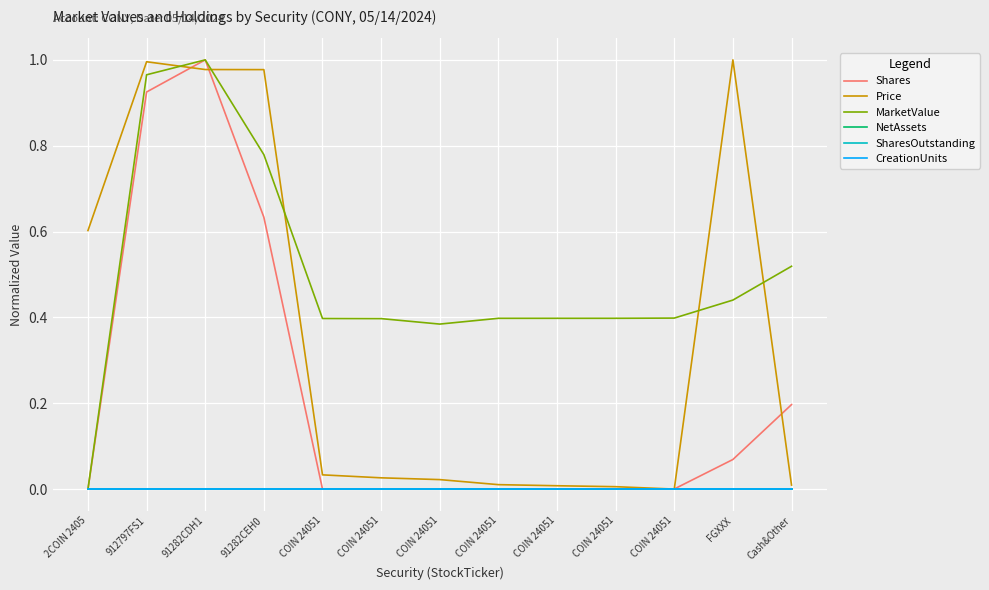

At how many categories does at least one series exceed 0?

13